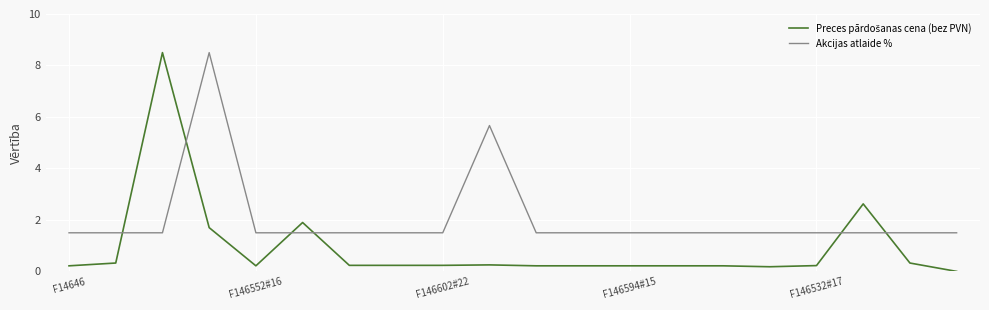

How many categories are shown in the chart?

20